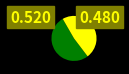

Is there a majority slice in this chart?

Yes